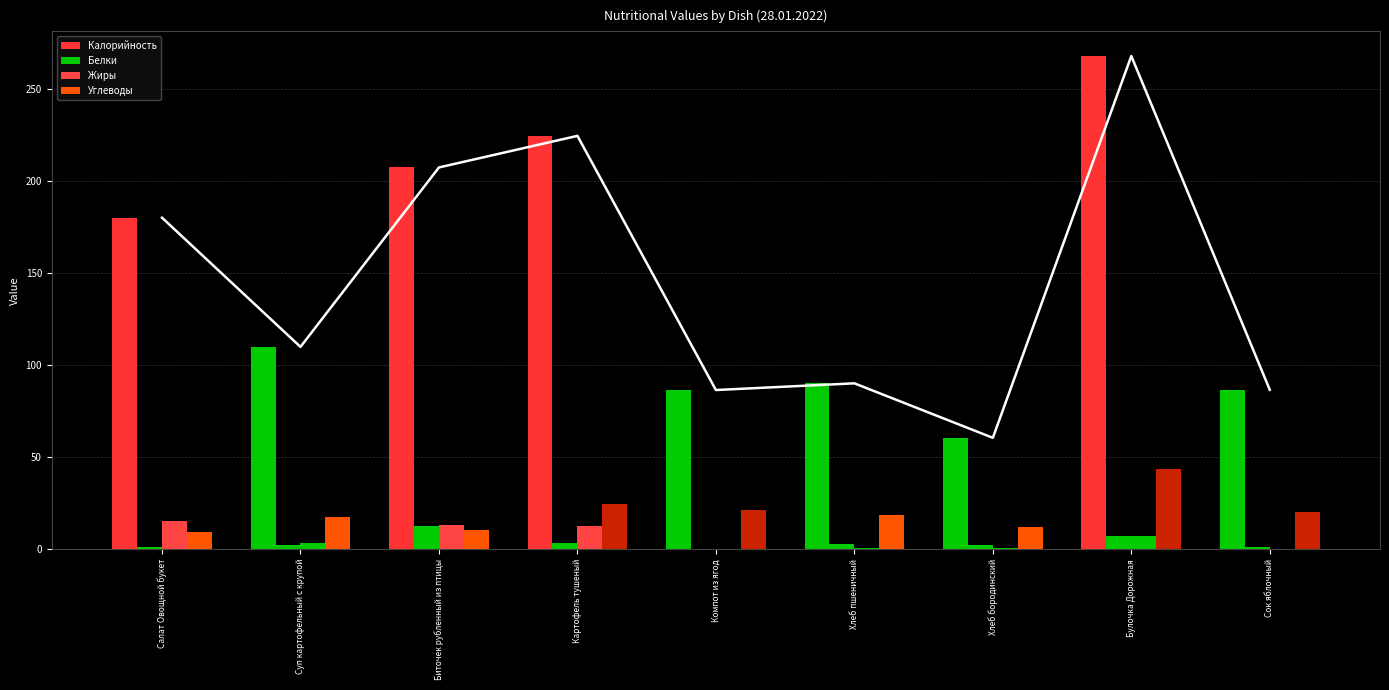

What are all the series names shown in the legend?

Калорийность, Белки, Жиры, Углеводы